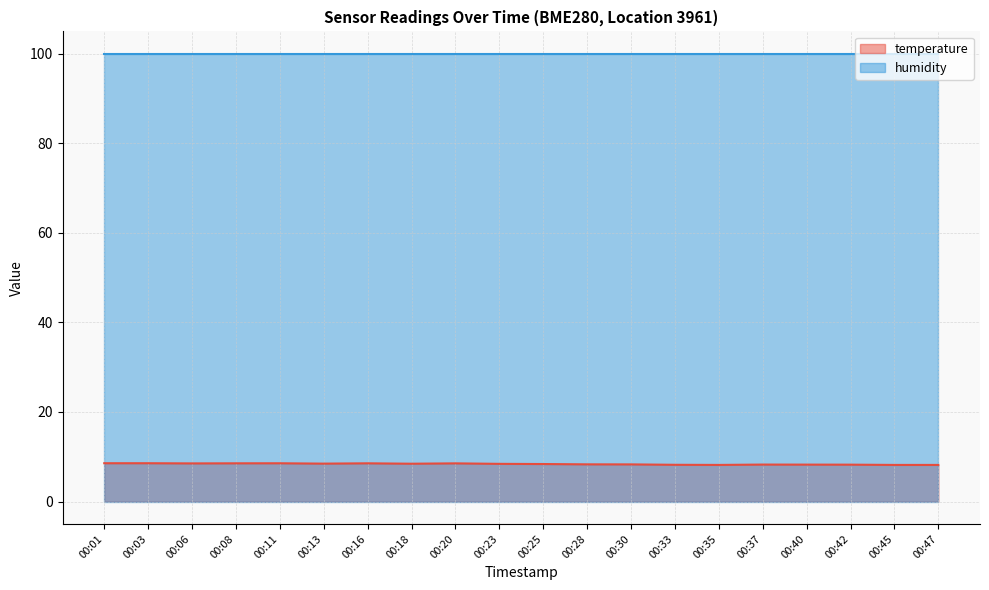

How many points are lower than both their immediate neighbors (excluding endpoints)?

4